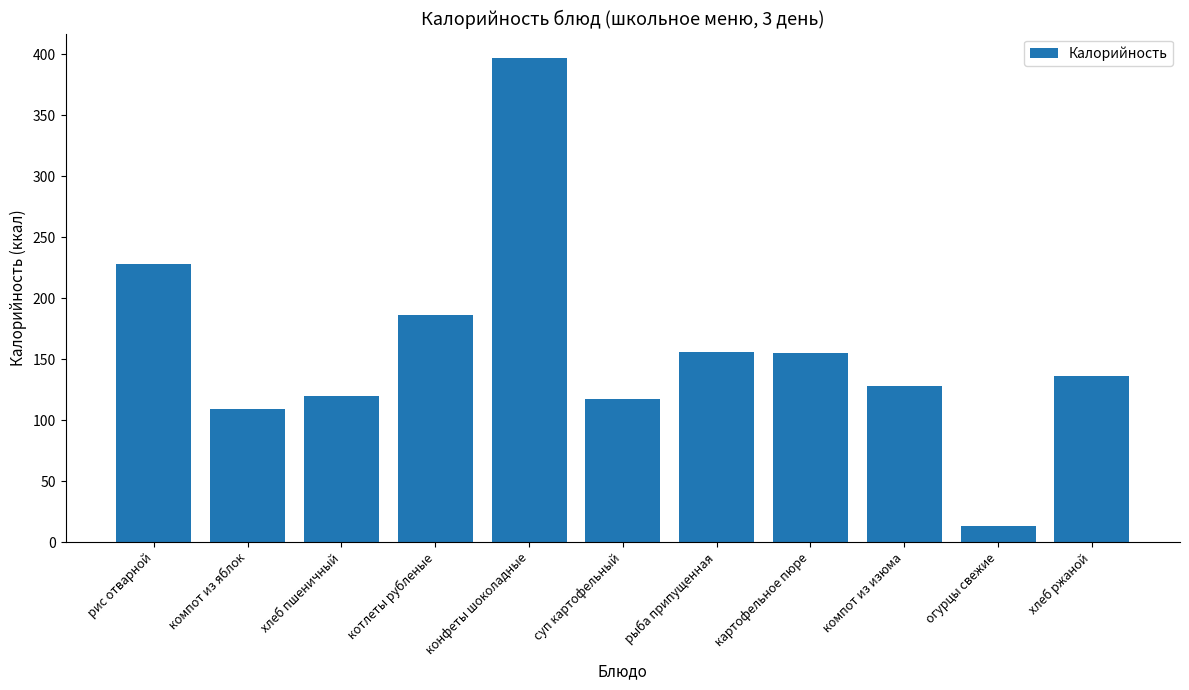

What is the change in value from суп картофельный to картофельное пюре?

+38